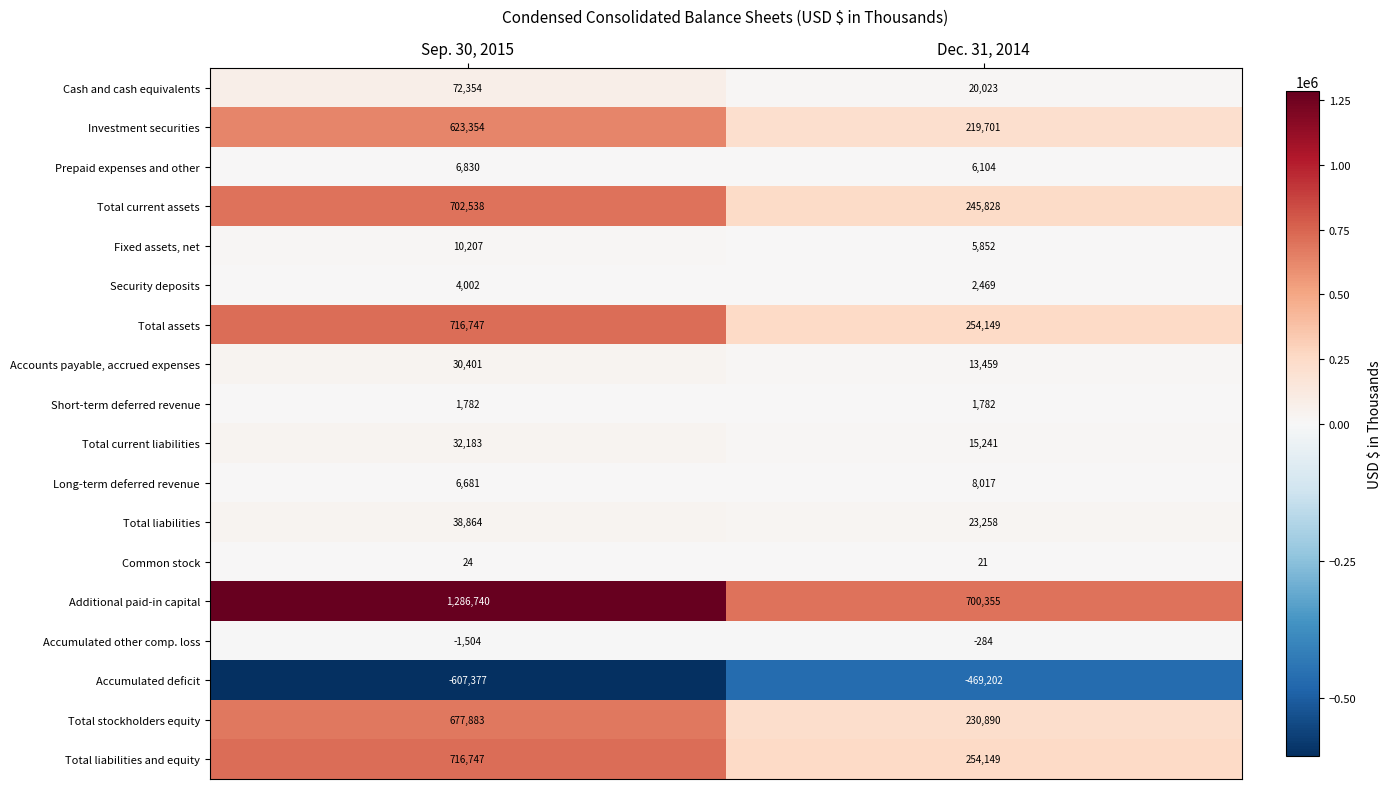

List the labels in order of Common stock value, largest first.

Sep. 30, 2015, Dec. 31, 2014